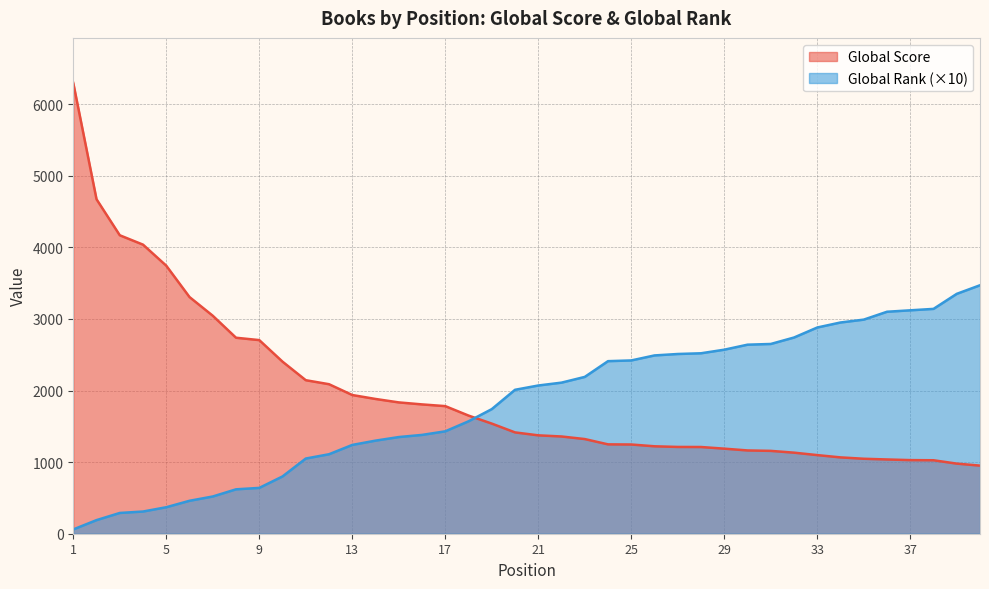

Rank the series at 30 from highest to lowest value.

Global Rank, Global Score